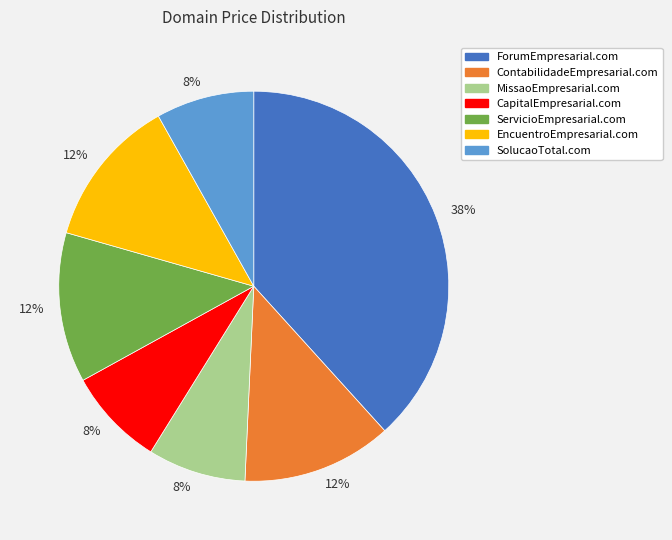

To the nearest percent, what is the average slice percentage?

14%